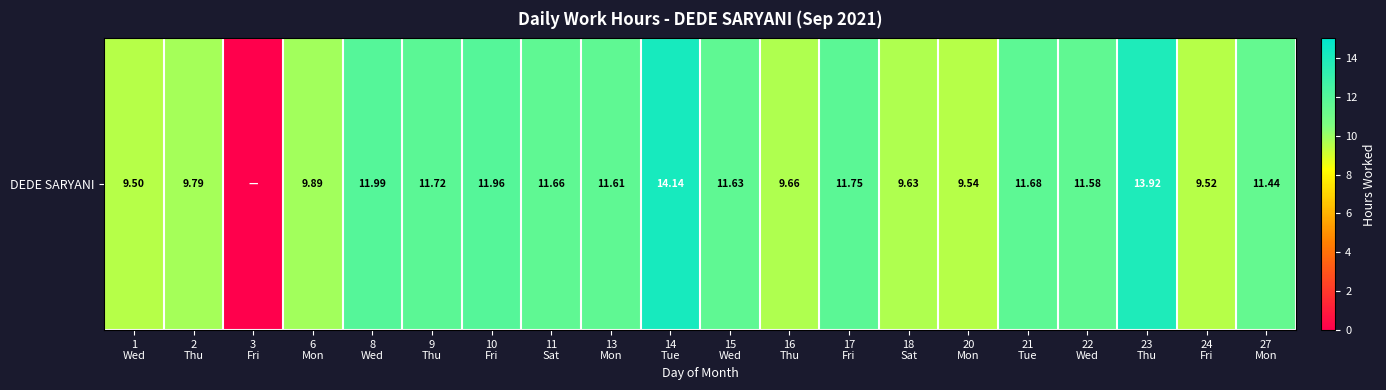

Is it true that the value at 23
Thu is 19.4?

False